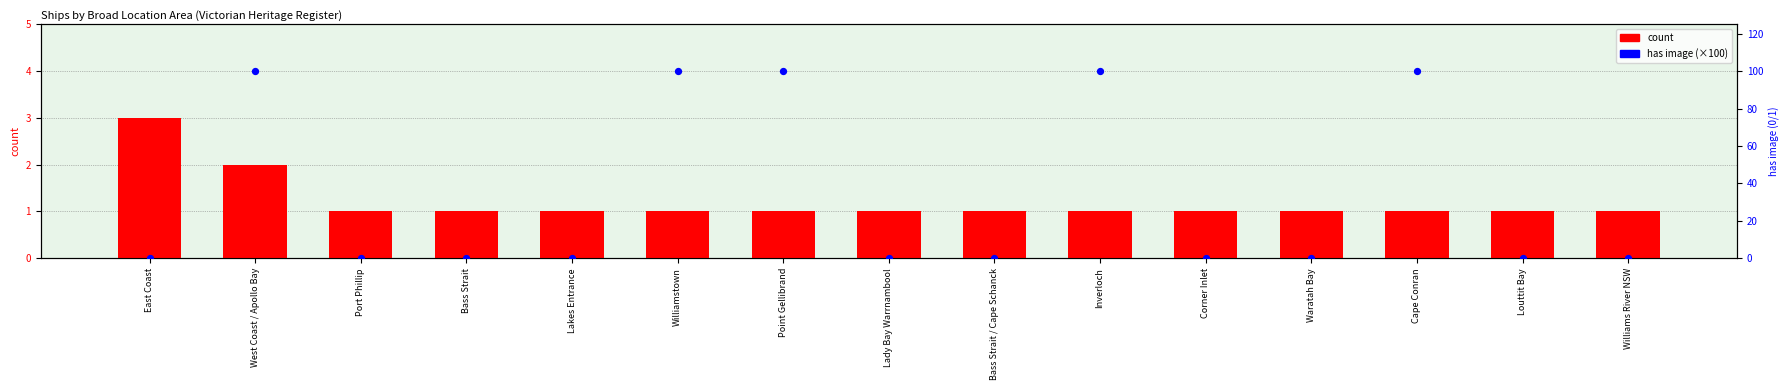

Which series has the widest spread of Y values?

has image (×100)